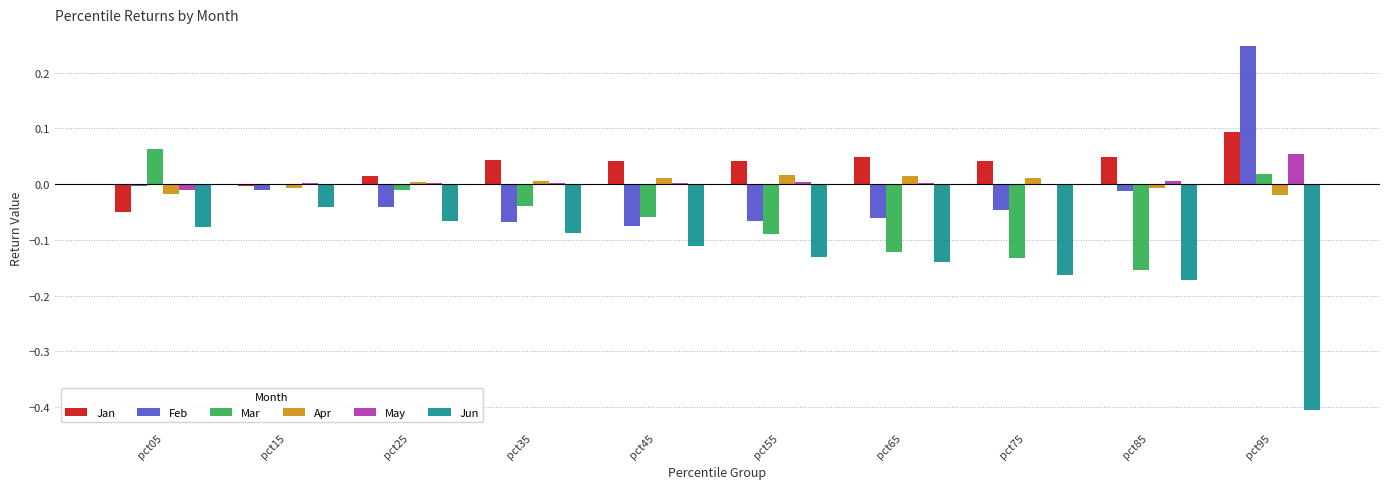

Which category has the highest value across all series?

pct95